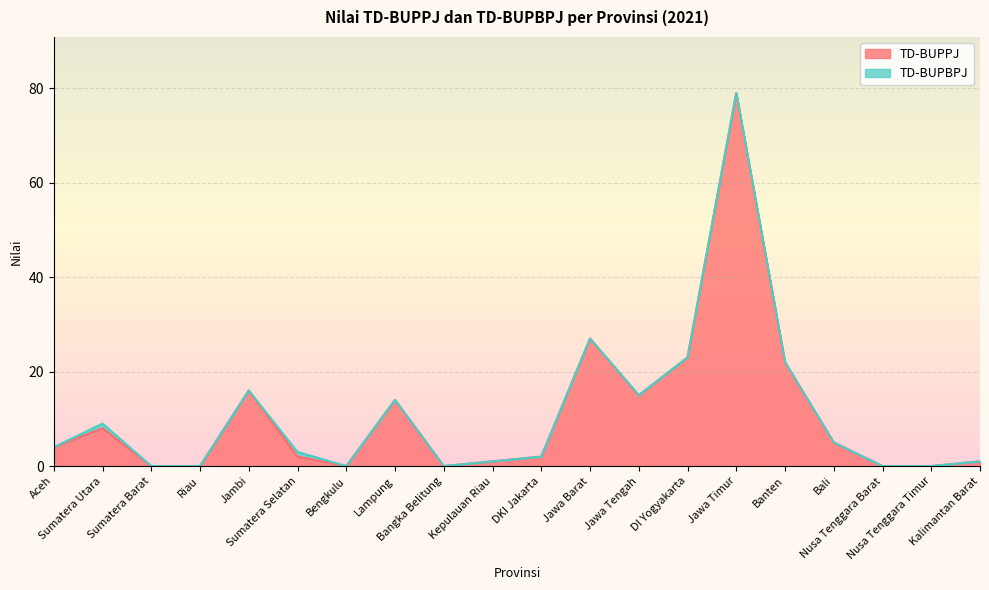

At which category does the chart reach its minimum across all series?

Sumatera Barat